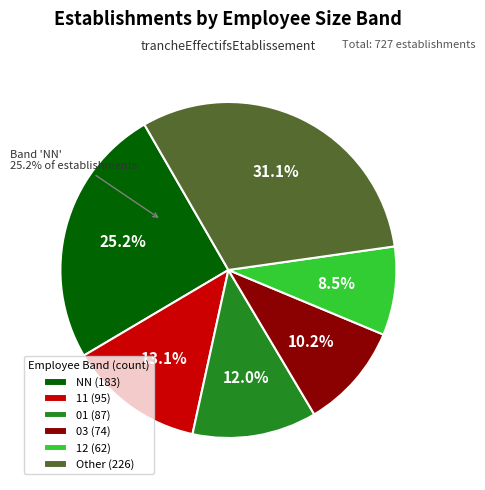

Combined, what portion of the pie is 03 and 00?

18.2%